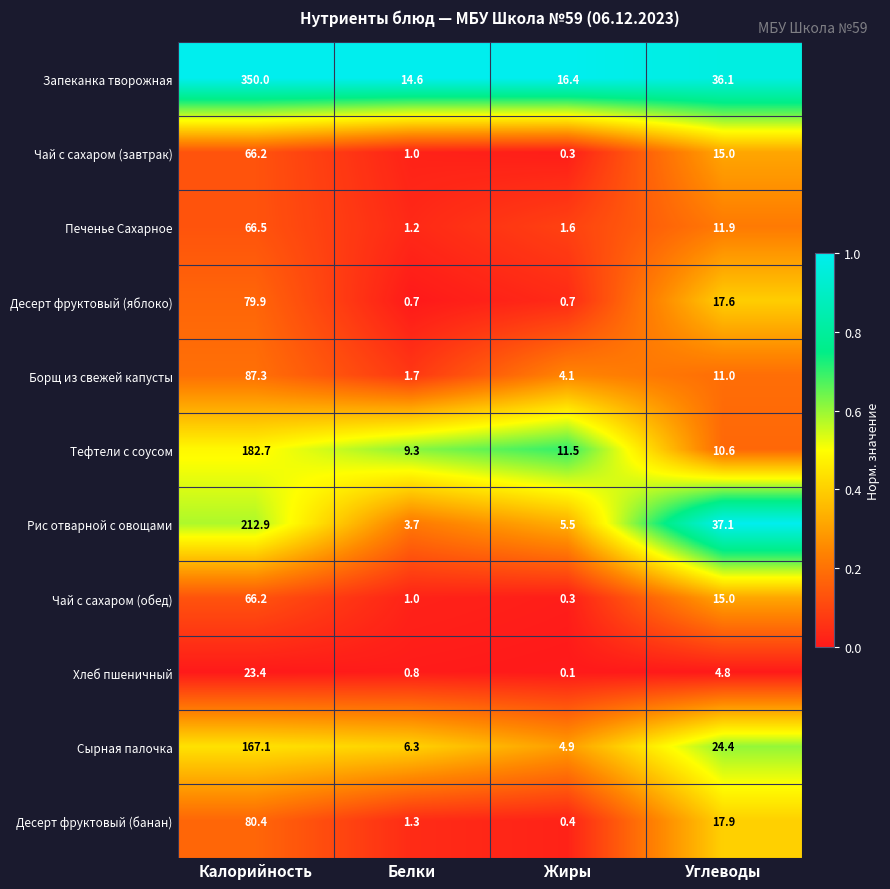

Which series has the largest total across all categories?

Запеканка творожная